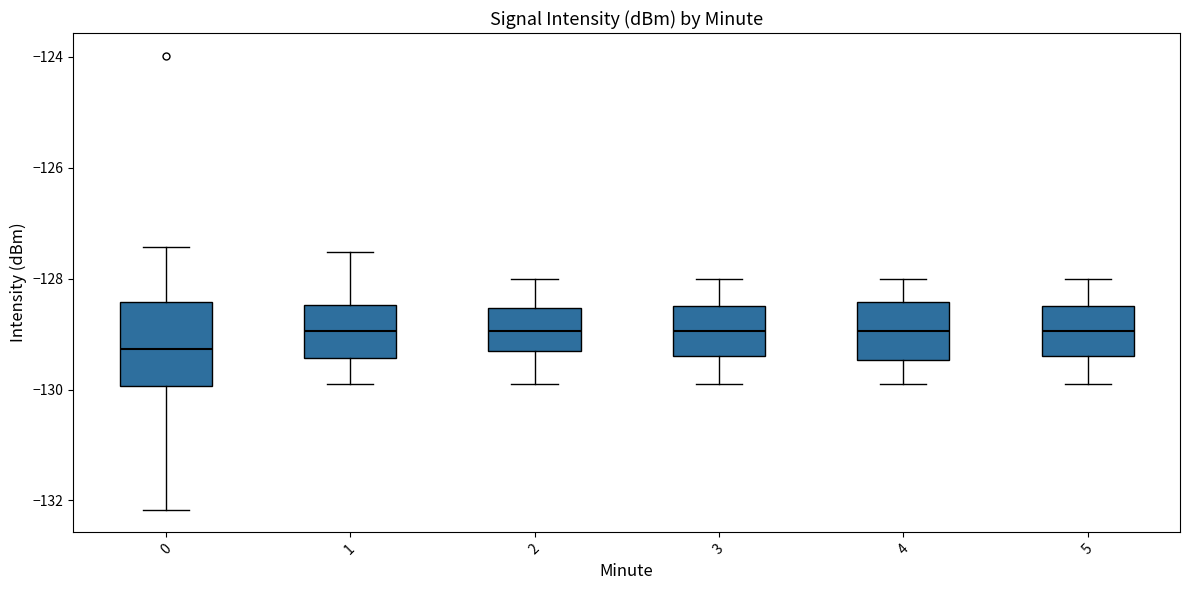

Which box is the tallest, from its lower edge to its upper edge?

0